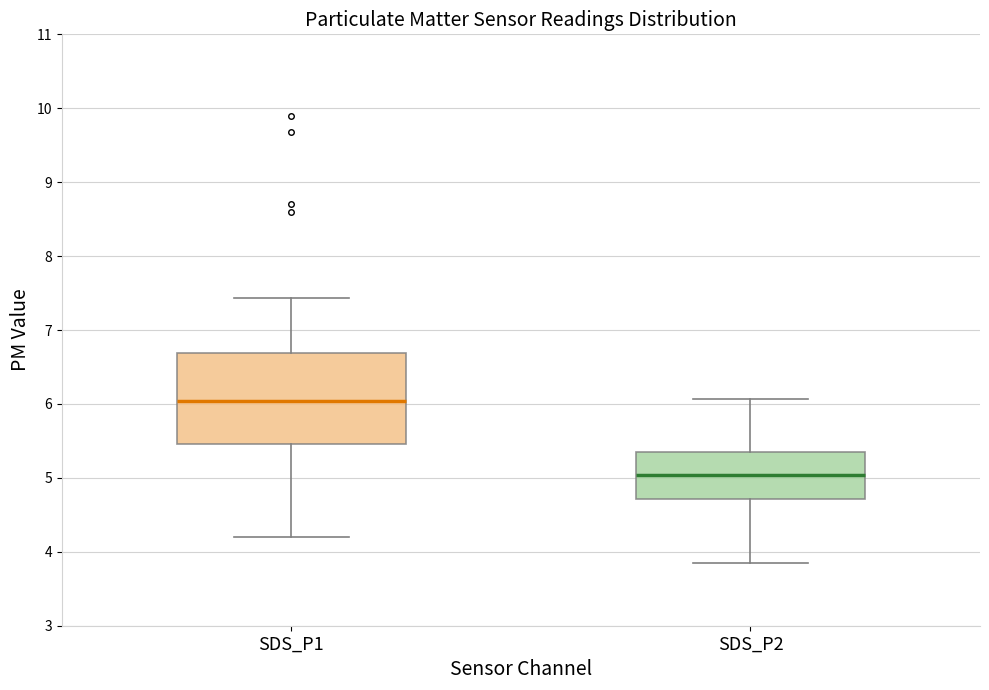

Which box is the tallest, from its lower edge to its upper edge?

SDS_P1